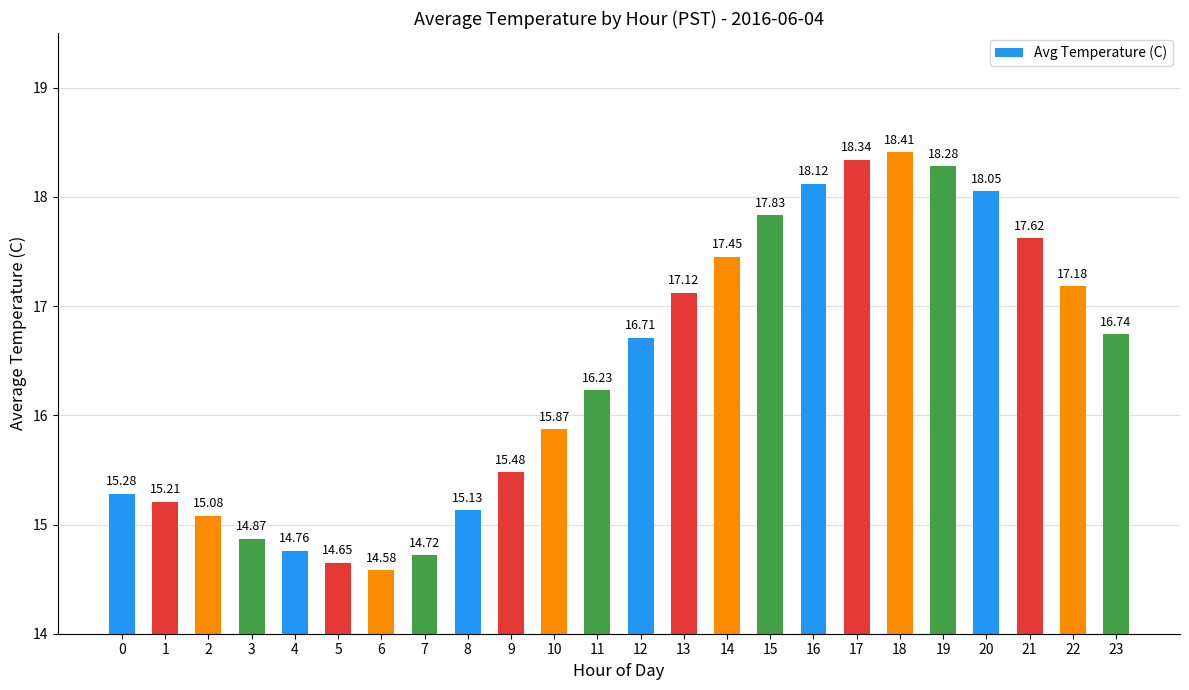

What is the sum of all values?

393.7